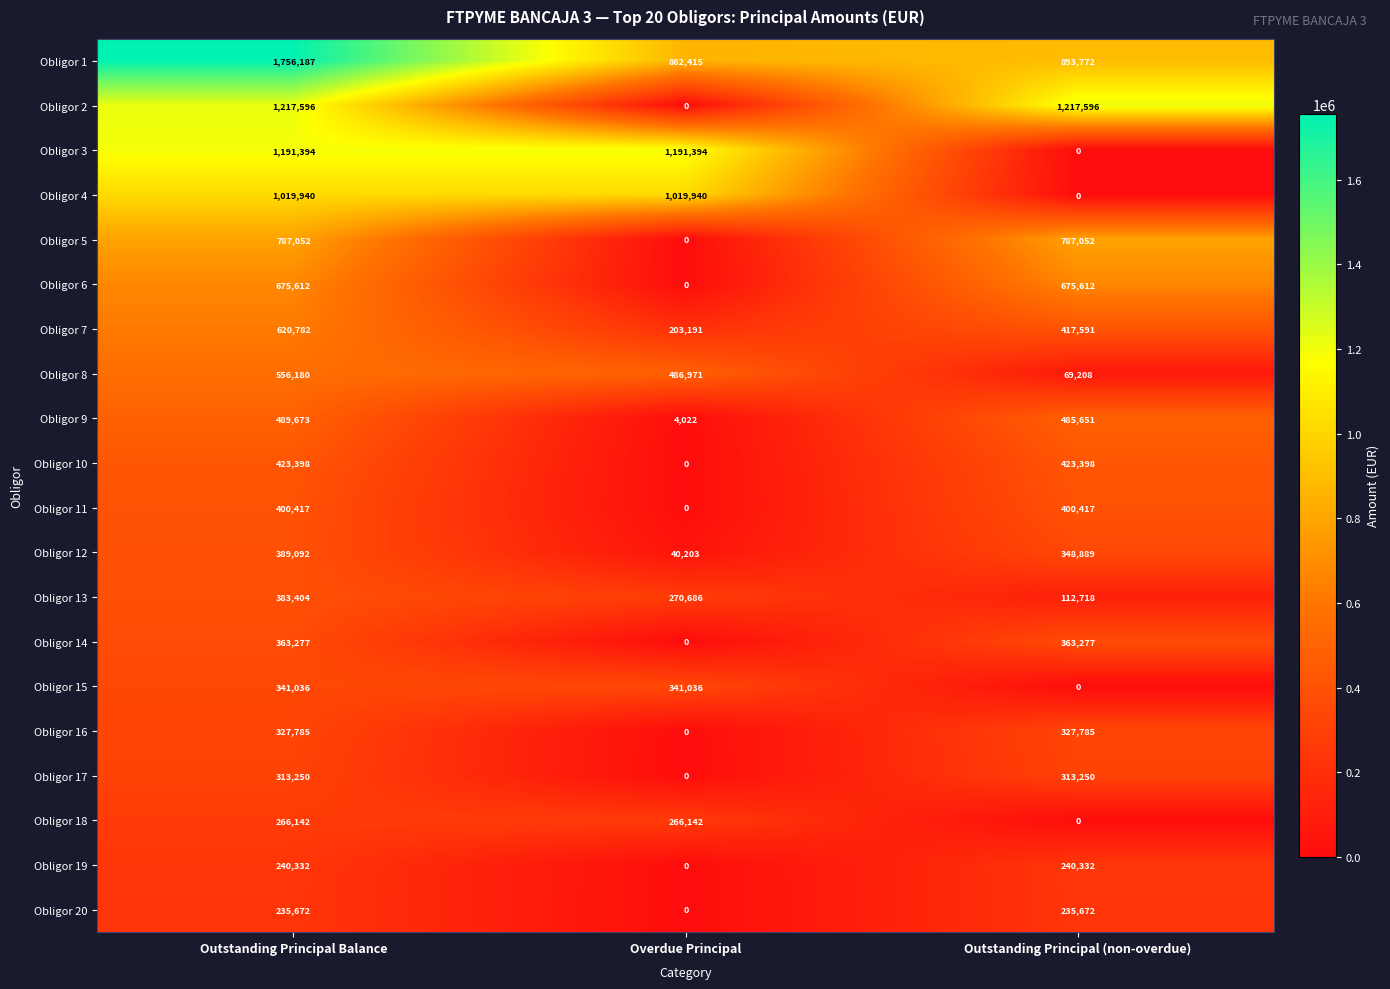

Is it true that Obligor 15 equals 341036 at Outstanding Principal Balance?

True